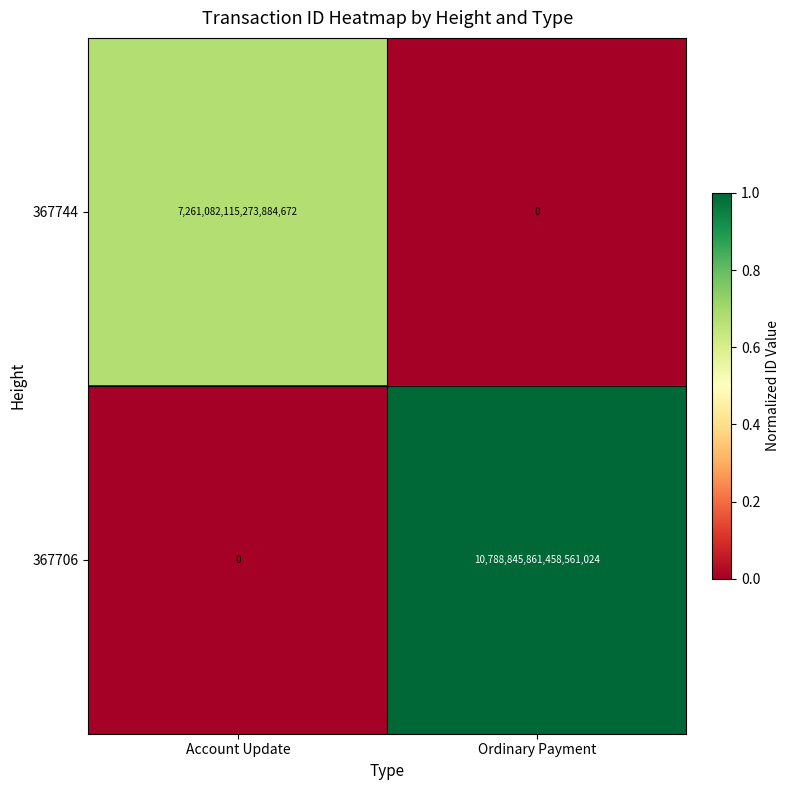

How many data points does each series have?

2